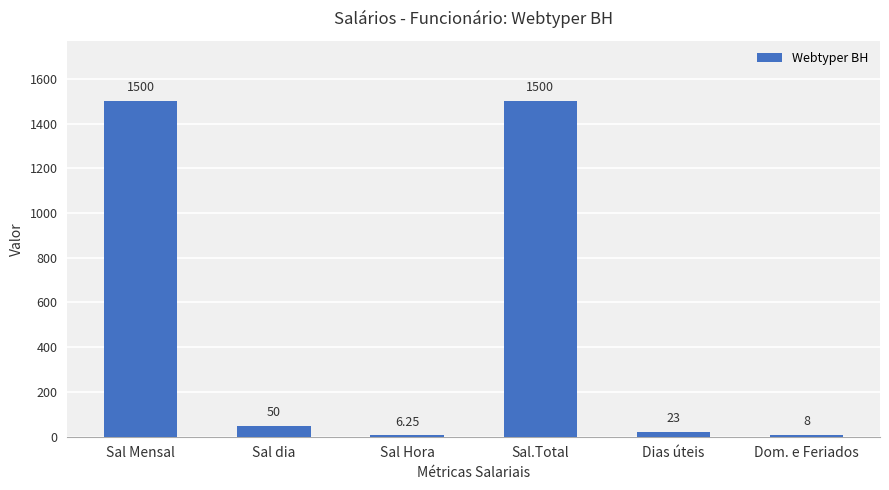

True or false: the data shows 50.0 at Sal dia.

True